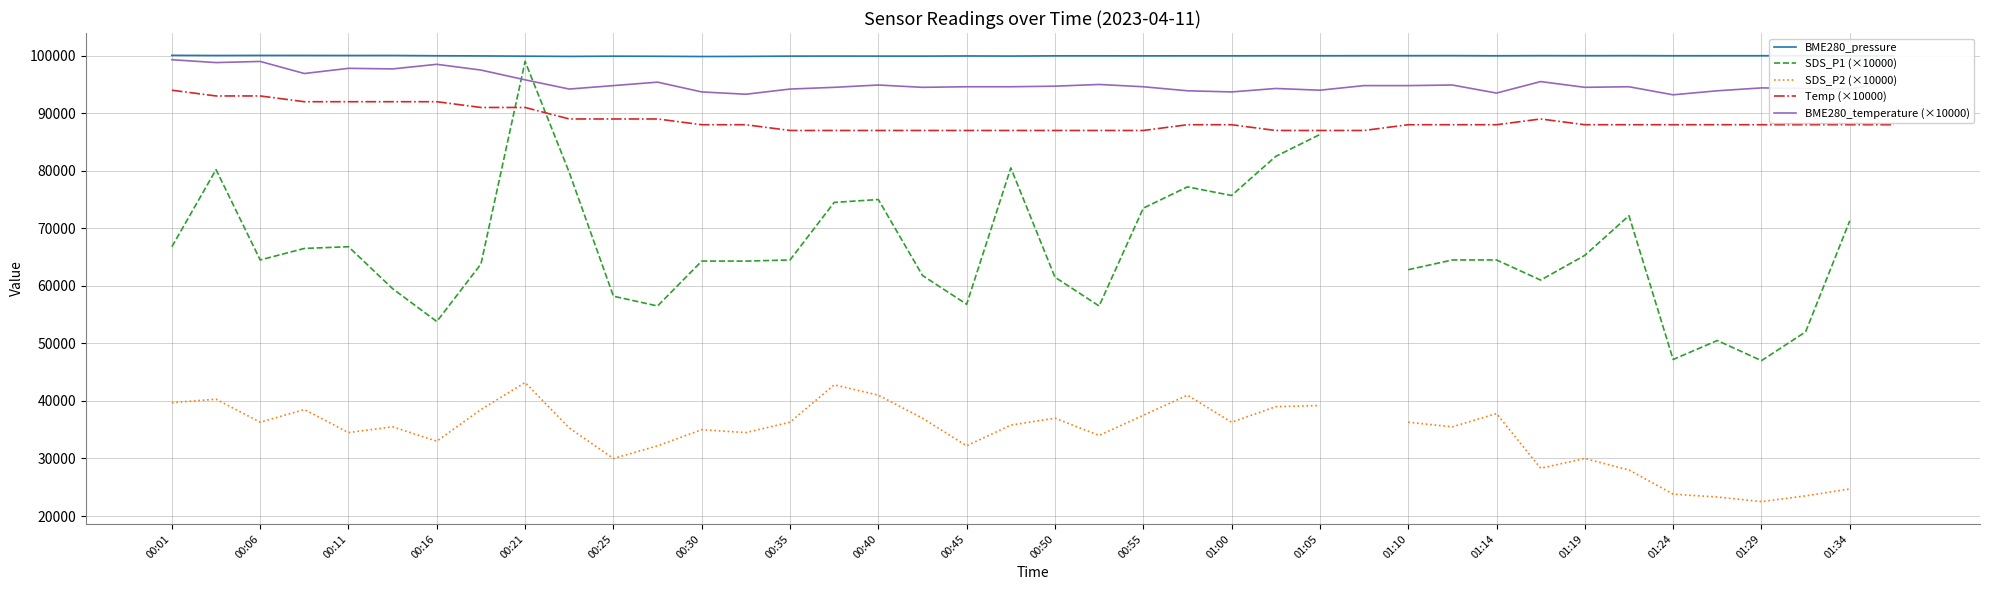

Is this an area chart (filled region under the line)?

No